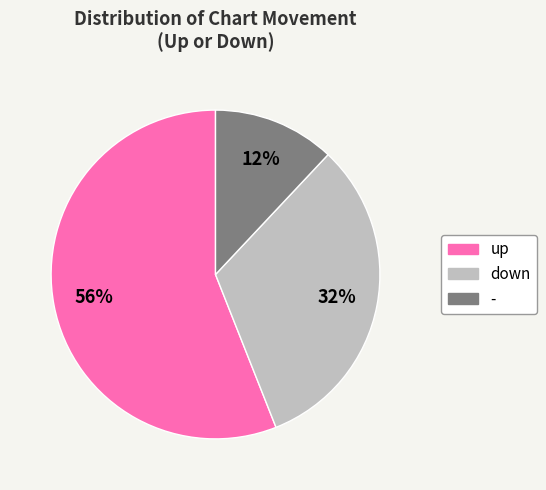

Is it true that down is 32% of the pie?

True